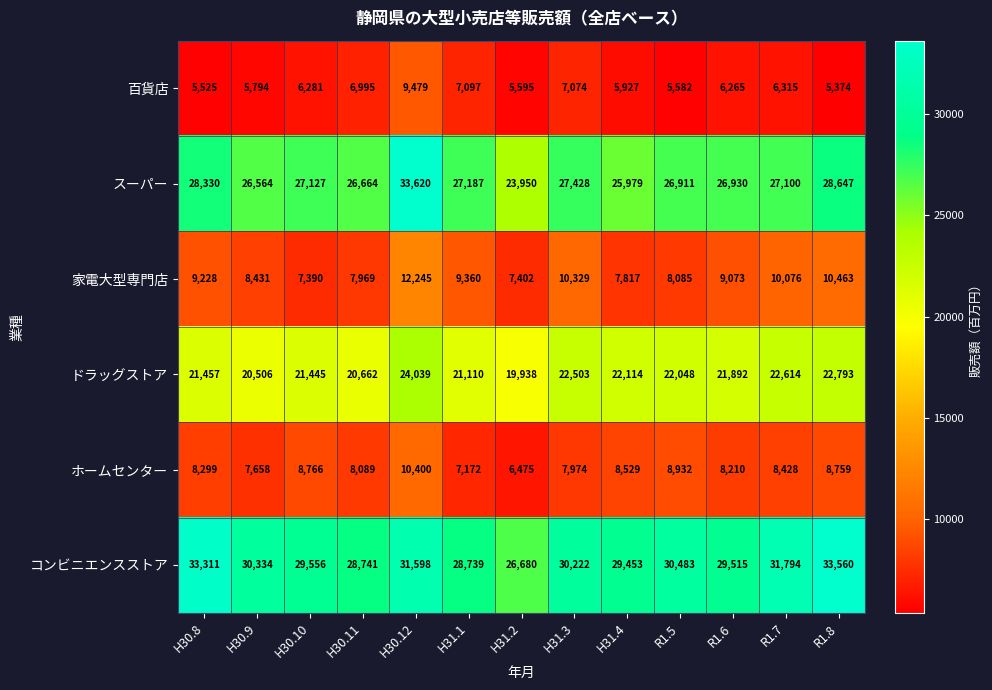

The value of ドラッグストア at H31.4 is 30017. True or false?

False